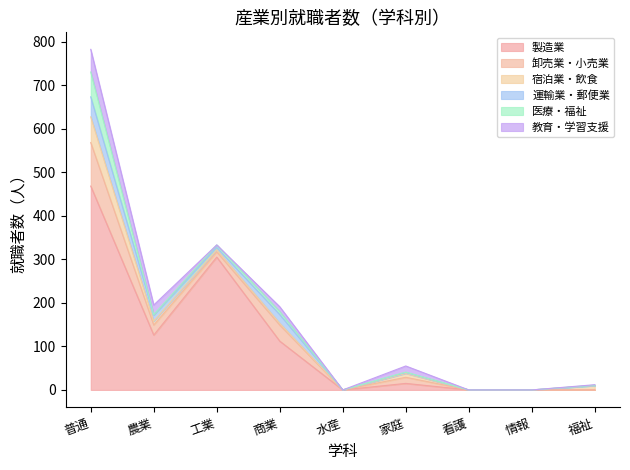

What position from the right is 水産?

5